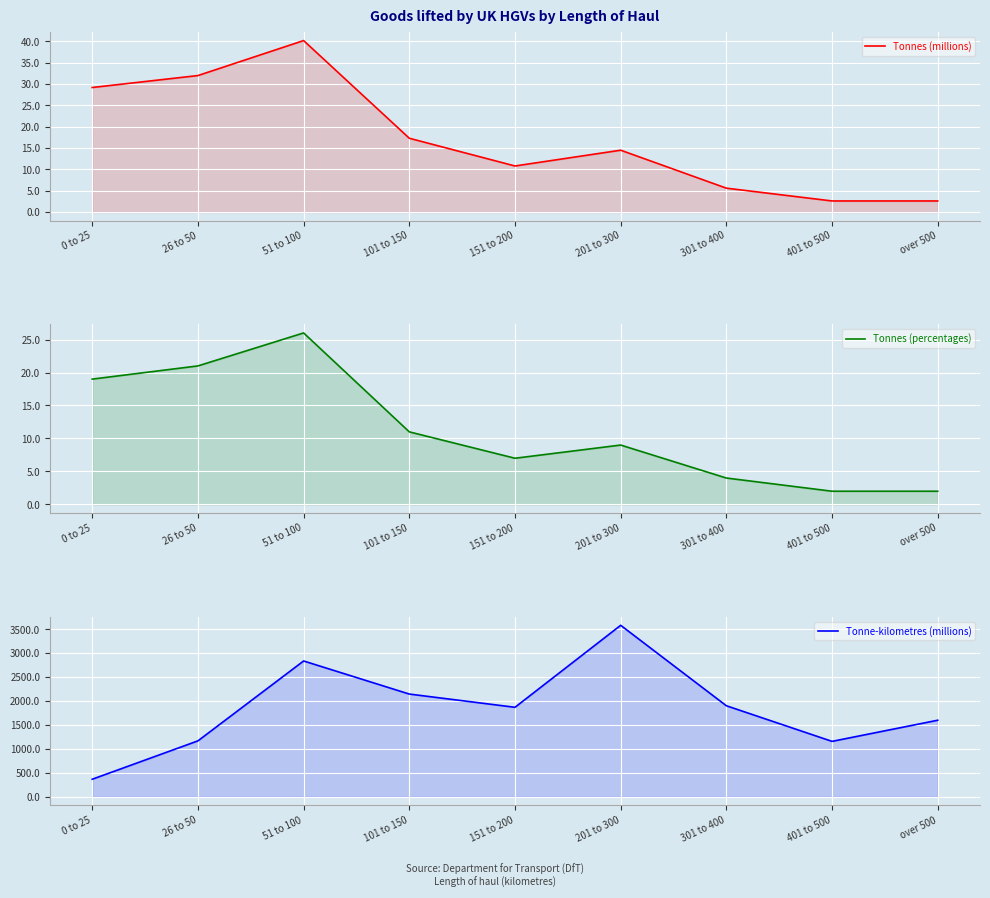

What is the smallest value displayed?

2.0